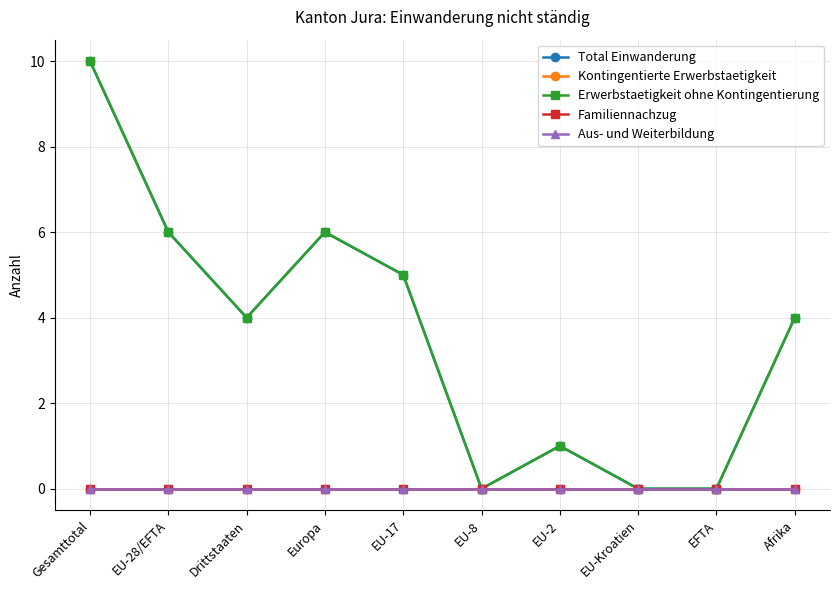

Is this an area chart (filled region under the line)?

No